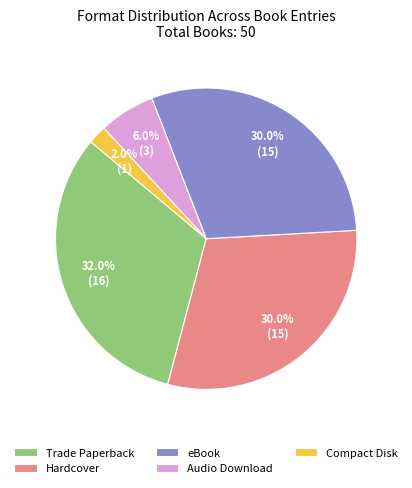

To the nearest percent, what is the average slice percentage?

20%